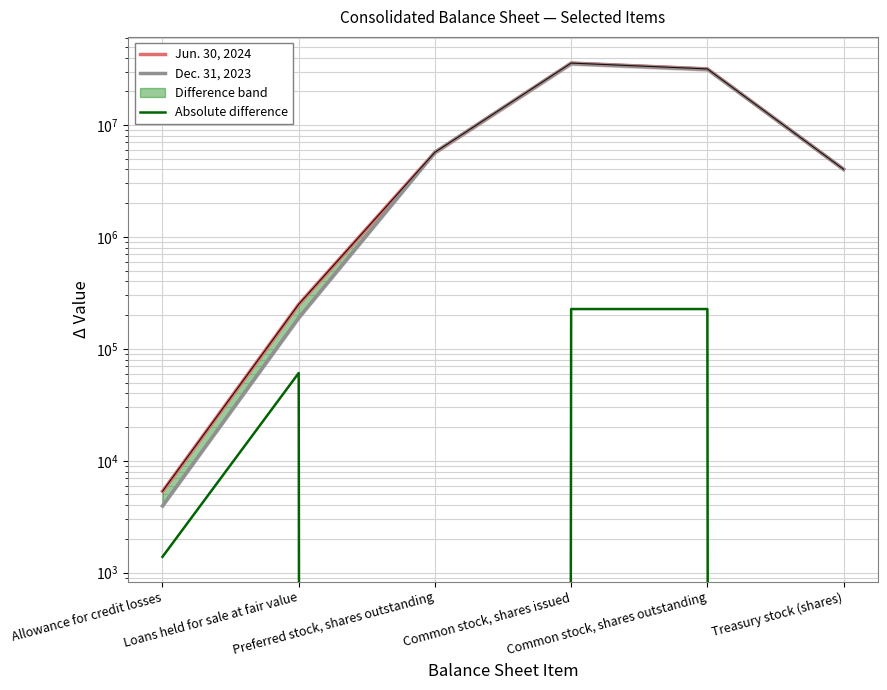

What is the difference between the maximum and minimum values in the Dec. 31, 2023 series?

35455390